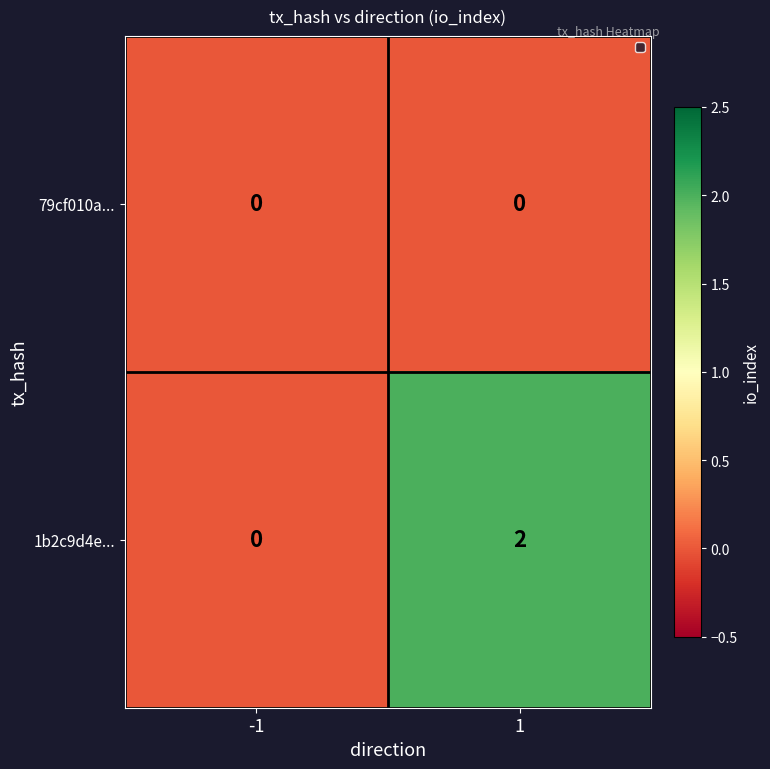

What is the total value across all series at 1?

2